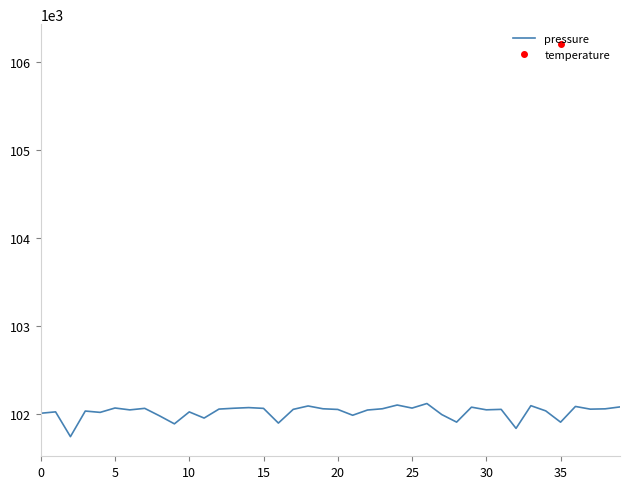

How many lines are shown in the chart?

1